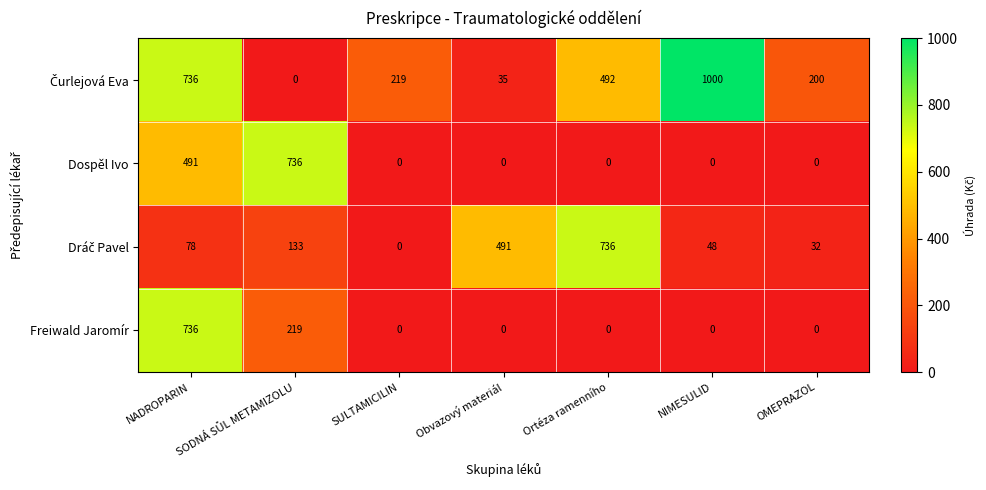

What is the maximum value shown in the chart?

1000